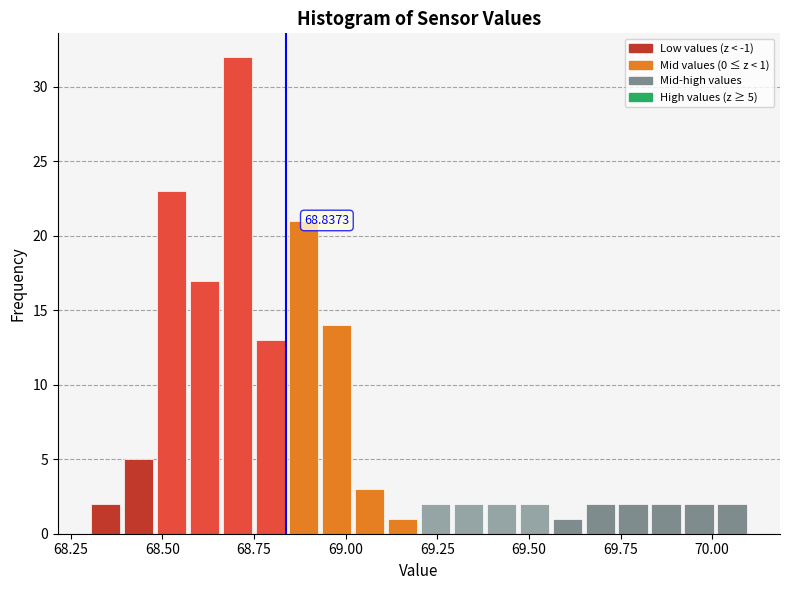

Read against the x-axis, roughly where is the centre of the tallest bar?

68.70